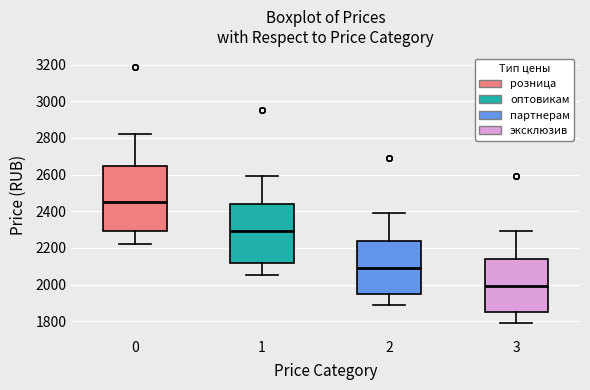

Reading left to right, transcribe this box plot: for each box, give where its median line is, the range the box spans, and where its two whiskers end, as read against the y-axis. The values are not printed on the chart, so give them approximately, as read against the axis.

0: median 2460, box 2300 to 2640, whiskers 2220 to 2820
1: median 2300, box 2120 to 2440, whiskers 2060 to 2600
2: median 2100, box 1960 to 2240, whiskers 1900 to 2400
3: median 2000, box 1860 to 2140, whiskers 1800 to 2300